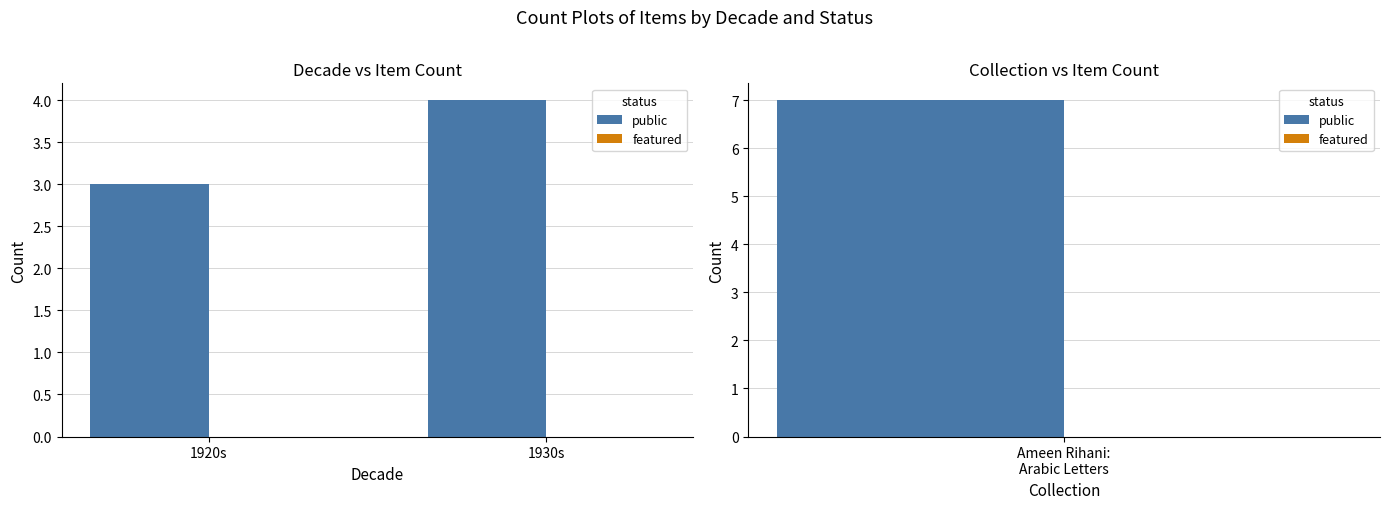

Reading left to right, extract all data points from this chart.

public: 3	4
featured: 0	0